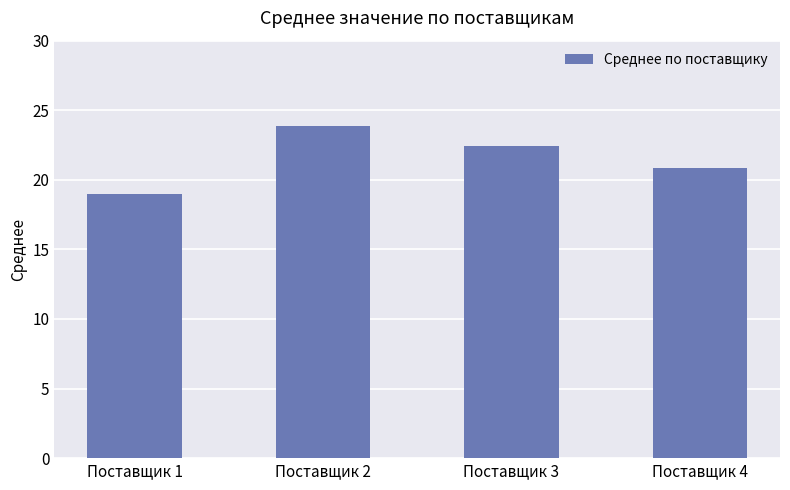

What is the sum of the values at Поставщик 2 and Поставщик 3?

46.3